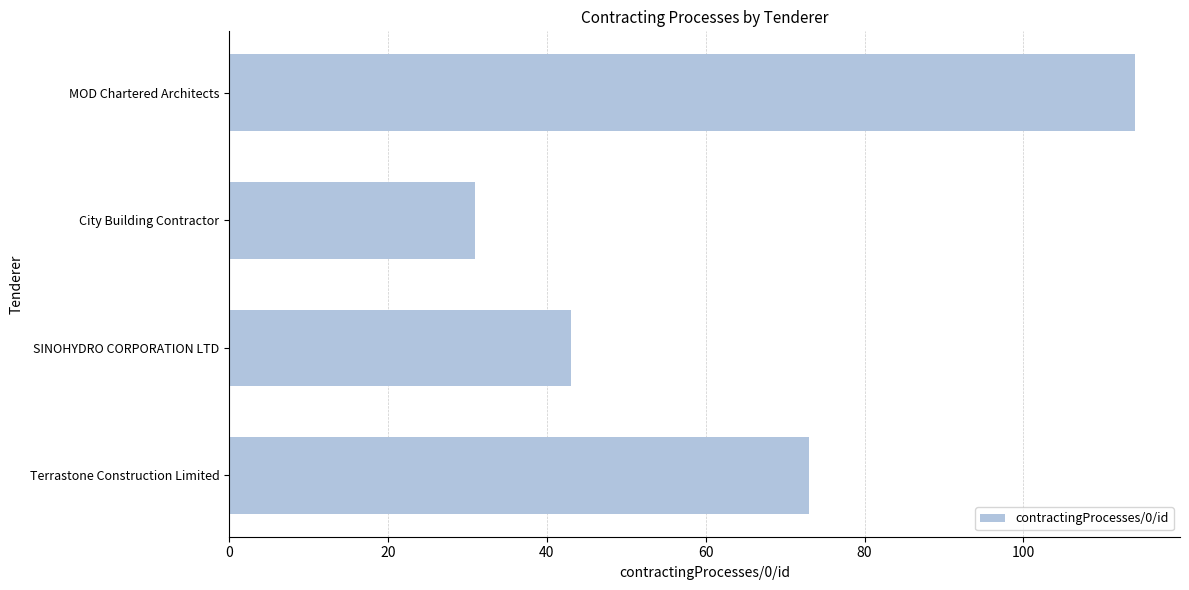

How many bars are there in total?

4